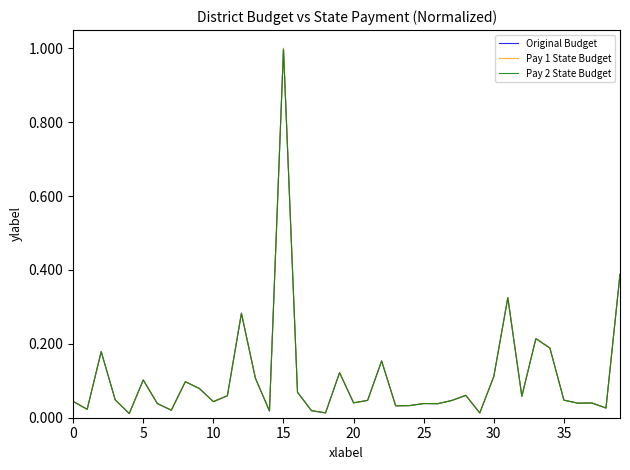

What is the maximum value shown in the chart?

1.0